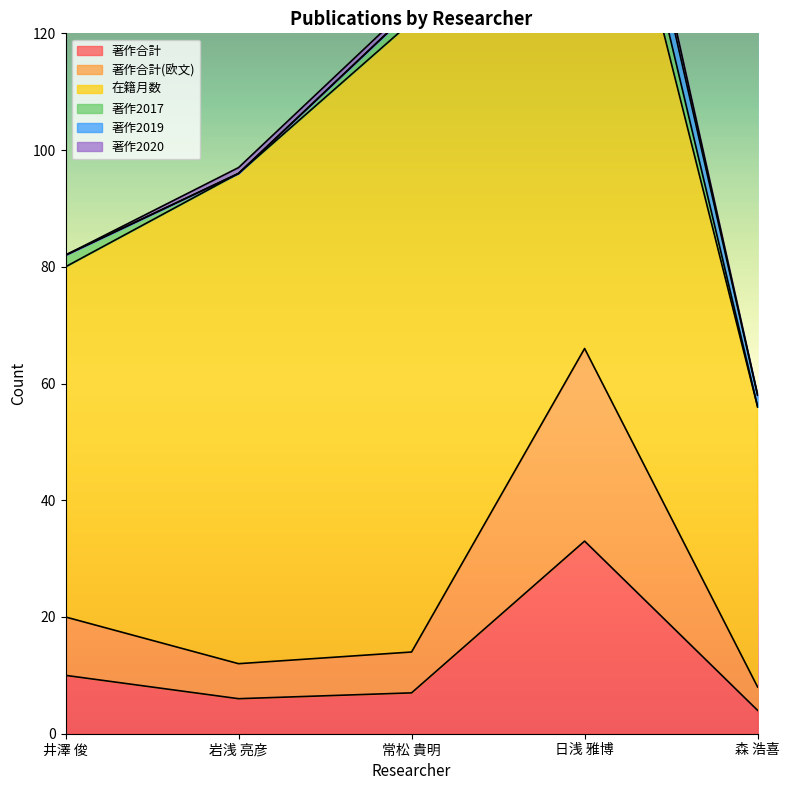

How many lines are shown in the chart?

6